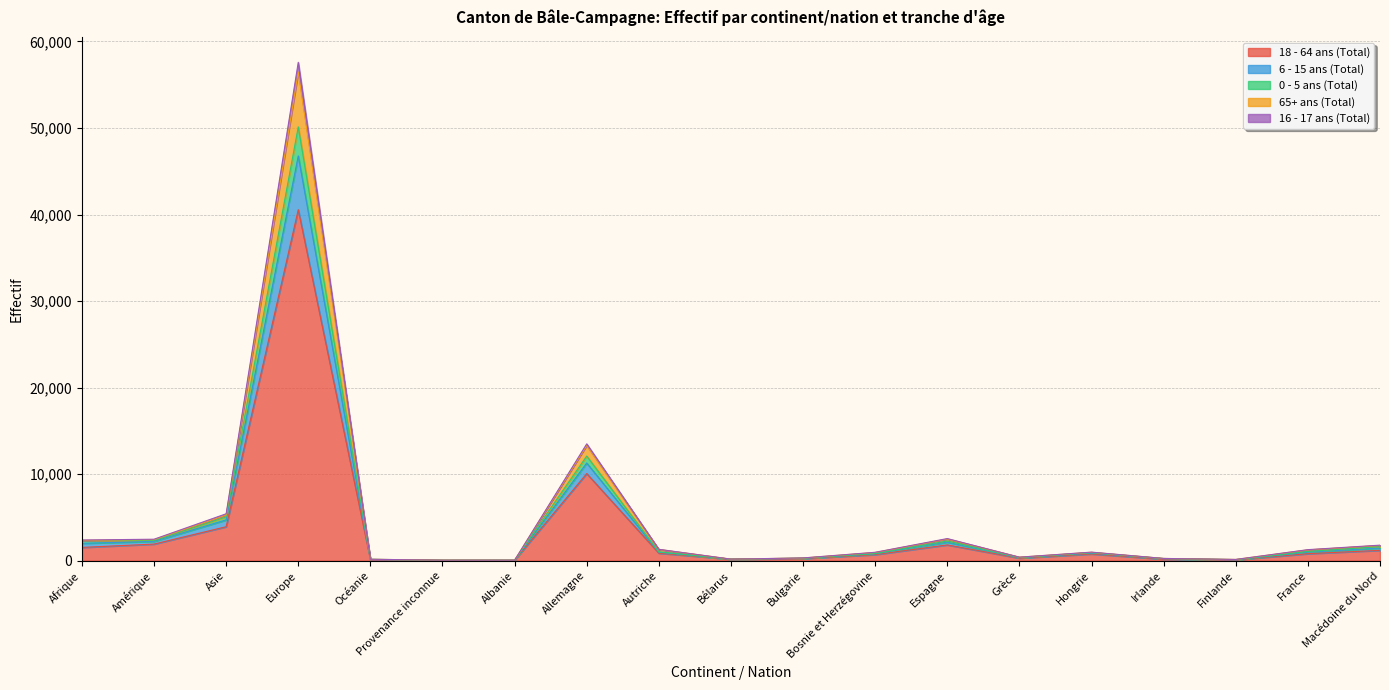

What position from the right is Amérique?

18